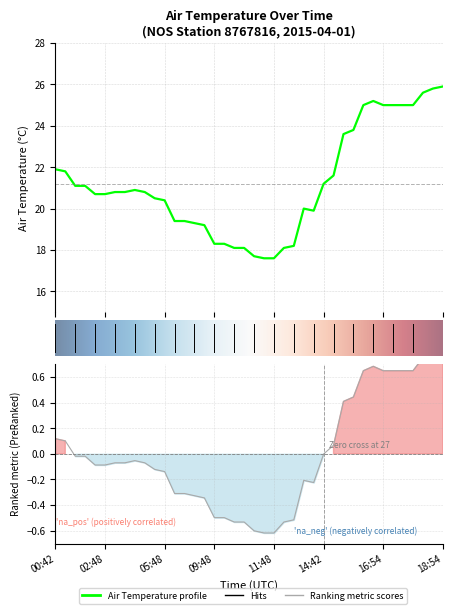

What is the average value?

21.2